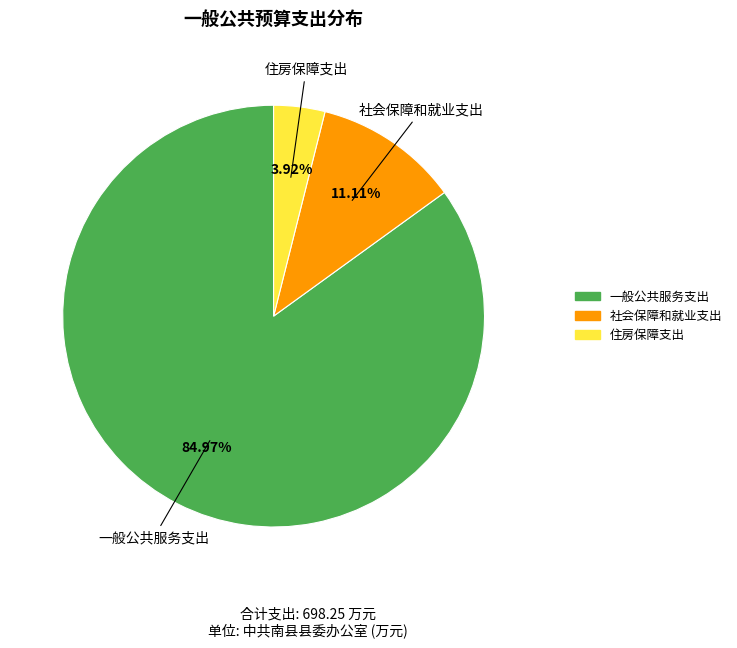

To the nearest percent, what portion does 一般公共服务支出 represent?

85%